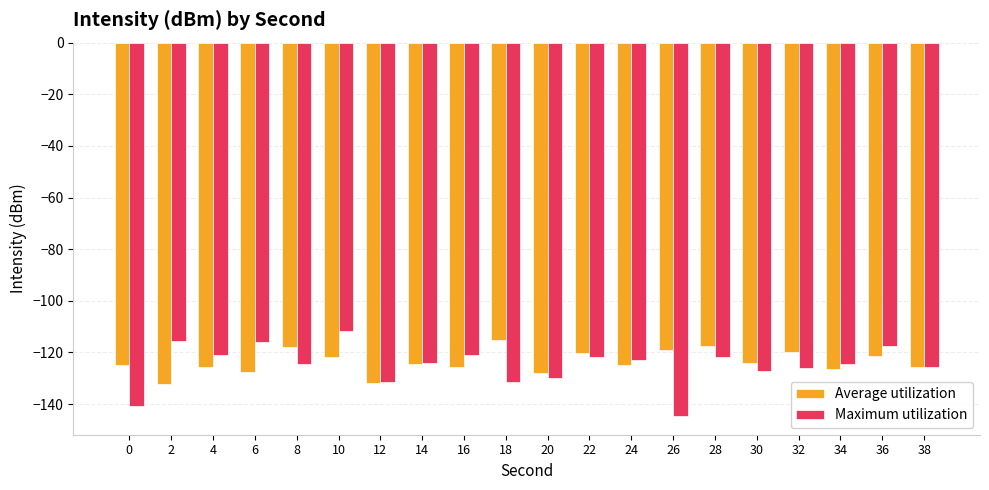

What is the total value across all series at 12?

-263.2